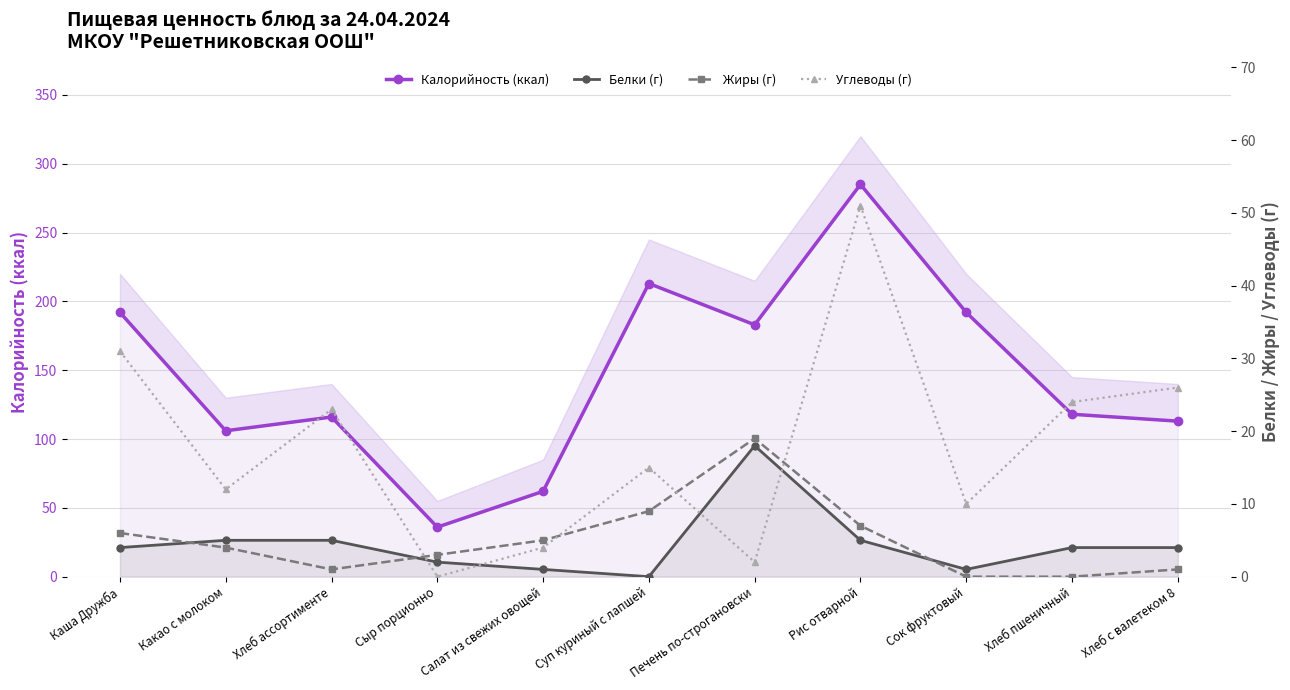

Count the number of data series in this chart.

4